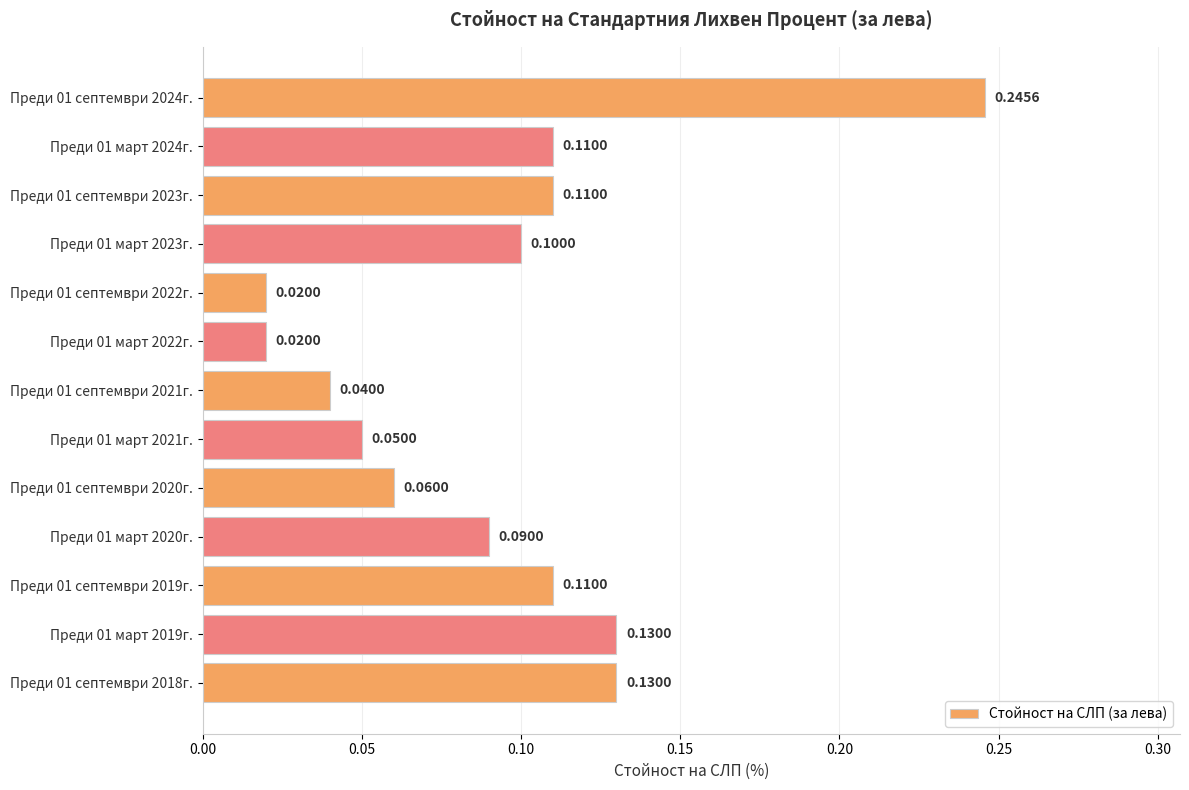

What is the sum of the values at Преди 01 септември 2018г. and Преди 01 септември 2024г.?

0.4